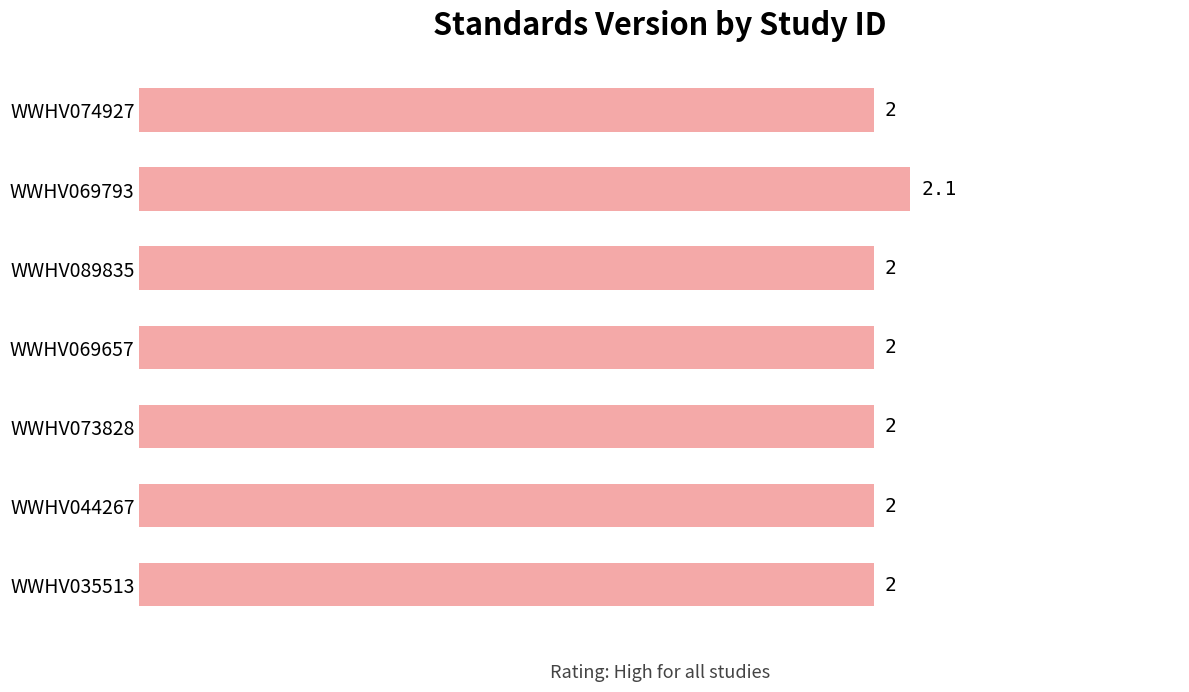

True or false: the data shows 2.0 at WWHV089835.

True